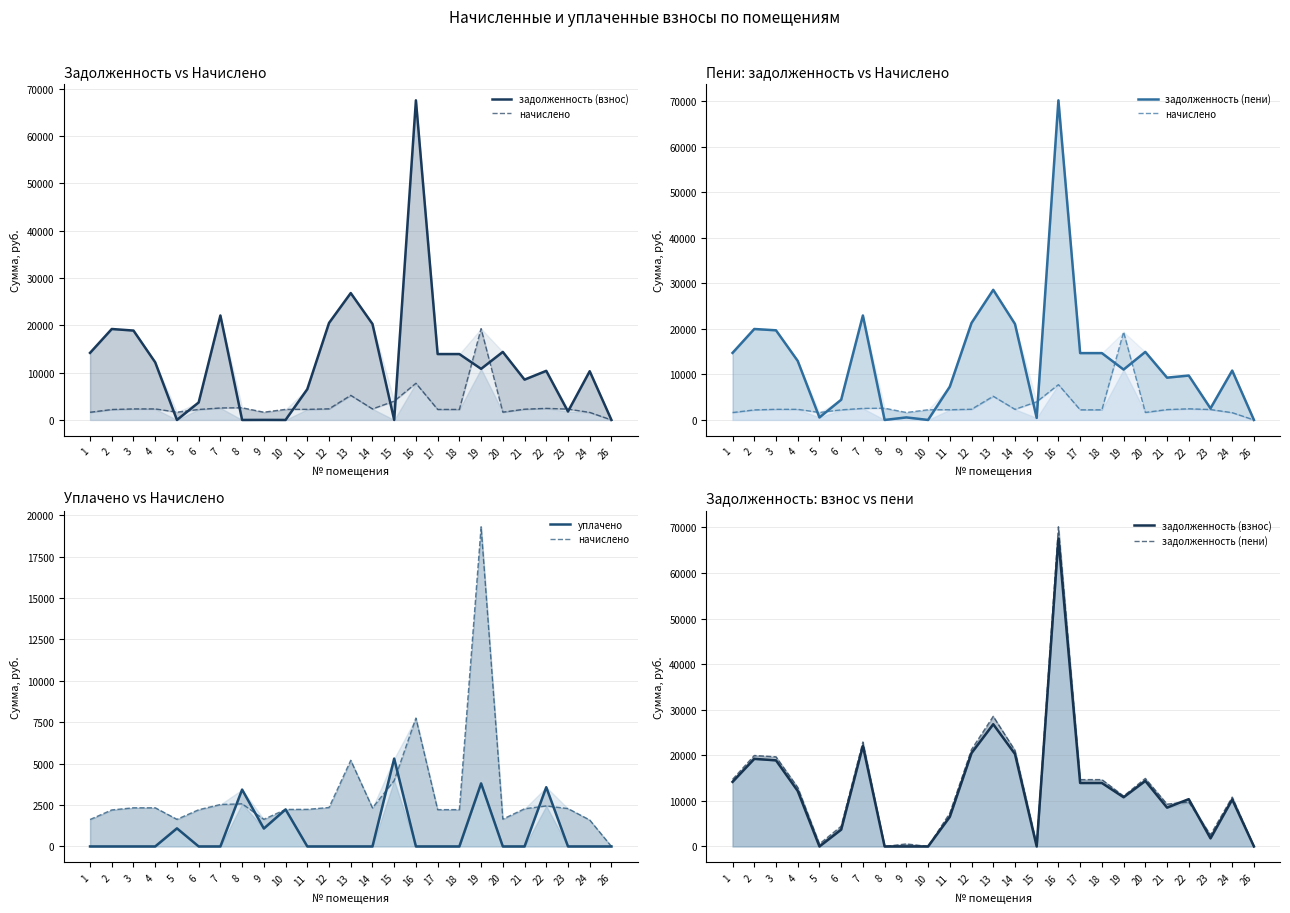

What is the difference between the уплачено values at 15 and 12?

5304.0